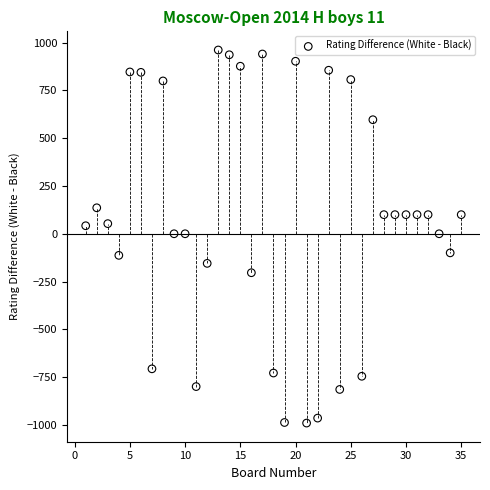

What is the range of Y values (max minus min)?

1953